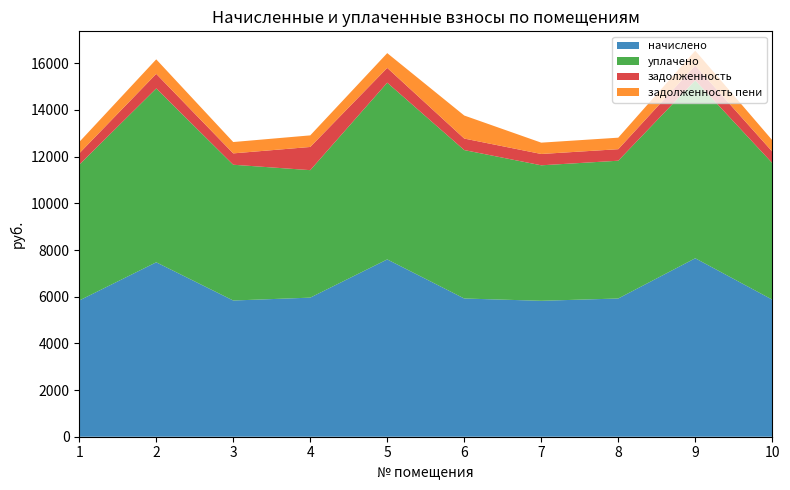

Reading right to left, what are all the values shown in this chart?

начислено: 10=5872.8	9=7645.8	8=5922.1	7=5823.6	6=5922.1	5=7596.5	4=5959.0	3=5835.8	2=7473.4	1=5835.8
уплачено: 10=5854.2	9=7621.6	8=5903.4	7=5805.1	6=6359.4	5=7572.4	4=5462.4	3=5817.4	2=7449.7	1=5817.4
задолженность: 10=489.4	9=637.1	8=493.5	7=485.3	6=493.5	5=633.0	4=993.2	3=486.3	2=622.8	1=486.3
задолженность пени: 10=489.4	9=637.1	8=493.5	7=485.3	6=987.0	5=633.0	4=496.6	3=486.3	2=622.8	1=486.3